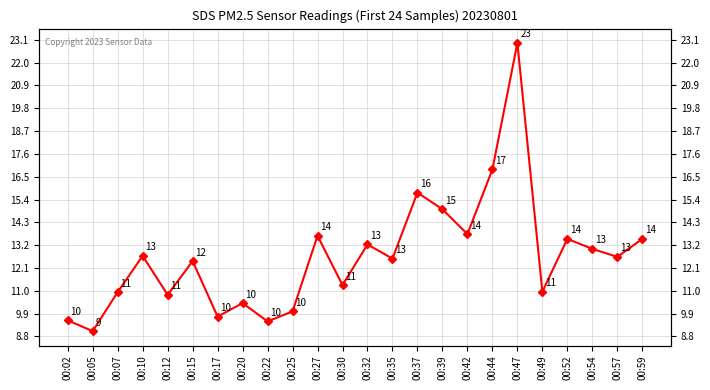

Reading left to right, what are all the values shown in this chart?

00:02=9.6	00:05=9.1	00:07=10.9	00:10=12.7	00:12=10.8	00:15=12.4	00:17=9.8	00:20=10.4	00:22=9.5	00:25=10.0	00:27=13.7	00:30=11.3	00:32=13.2	00:35=12.6	00:37=15.7	00:39=14.9	00:42=13.7	00:44=16.9	00:47=22.9	00:49=10.9	00:52=13.5	00:54=13.0	00:57=12.6	00:59=13.5